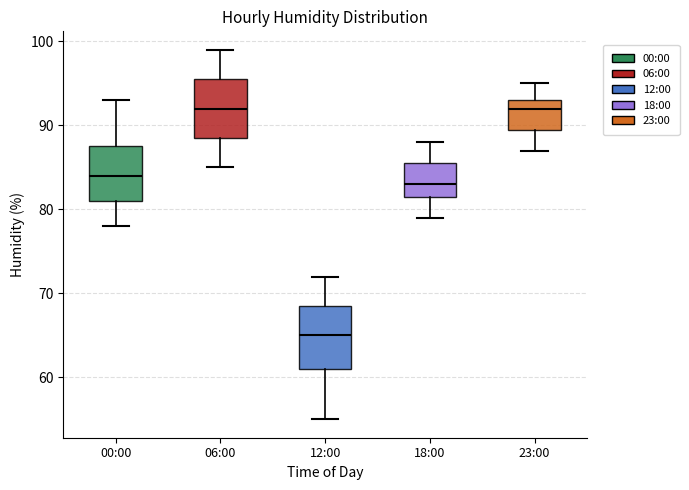

Where does the median line of the box for 23:00 sit on the y-axis? The values are not printed on the chart, so give them approximately, as read against the axis.

92